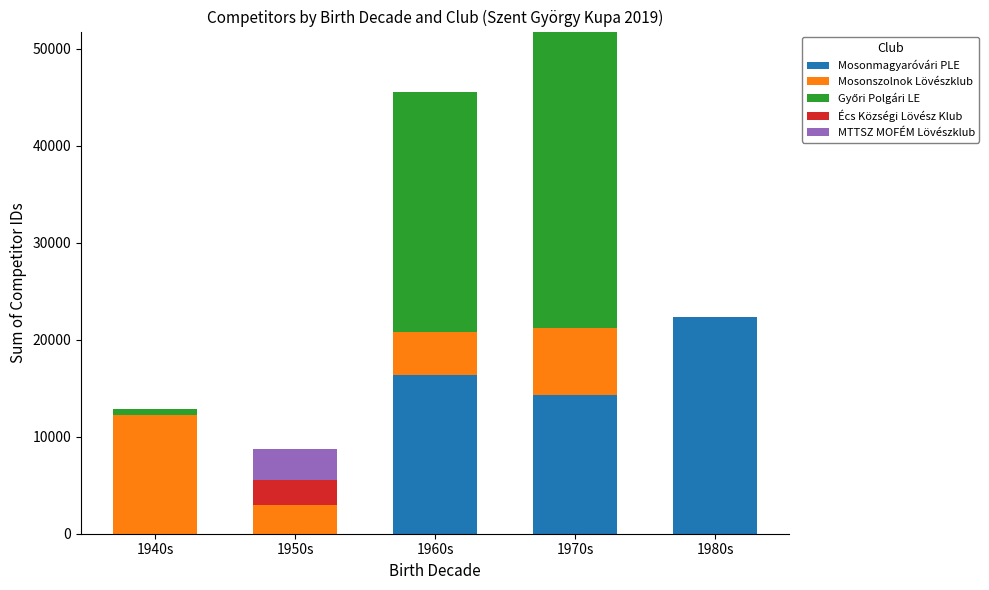

At which label is Mosonmagyaróvári PLE closest to 11168?

1970s